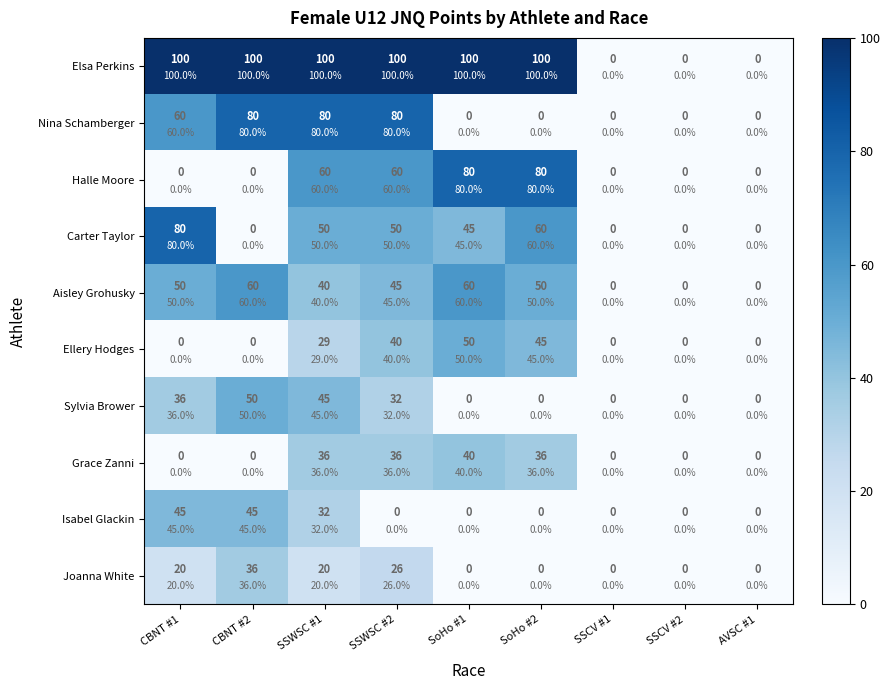

What is the greatest value displayed?

100